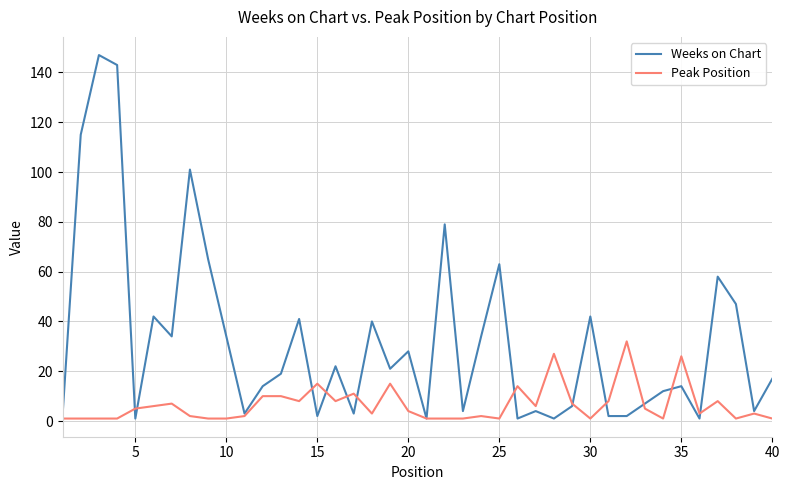

Which series has the largest total across all categories?

Weeks on Chart